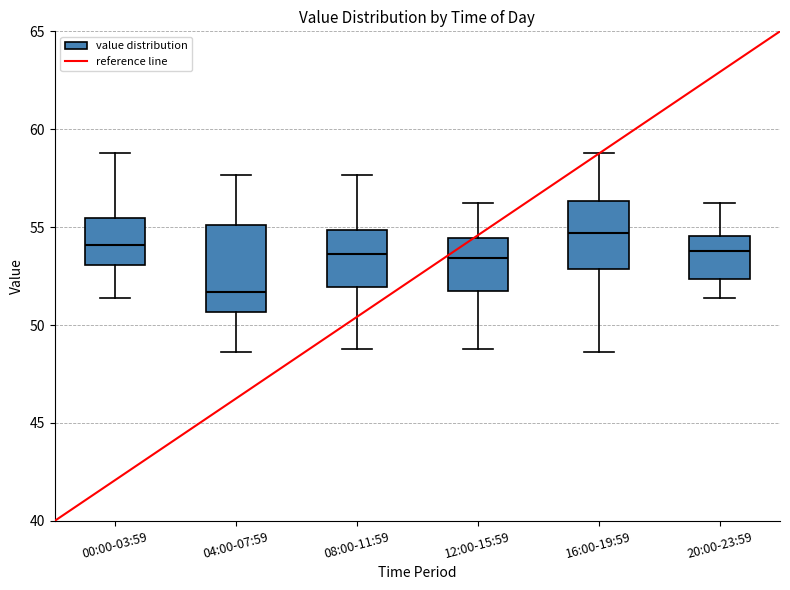

Reading left to right, transcribe this box plot: for each box, give where its median line is, the range the box spans, and where its two whiskers end, as read against the y-axis. The values are not printed on the chart, so give them approximately, as read against the axis.

00:00-03:59: median 54.0, box 53.0 to 55.5, whiskers 51.5 to 59.0
04:00-07:59: median 51.5, box 50.5 to 55.0, whiskers 48.5 to 57.5
08:00-11:59: median 53.5, box 52.0 to 55.0, whiskers 49.0 to 57.5
12:00-15:59: median 53.5, box 51.5 to 54.5, whiskers 49.0 to 56.0
16:00-19:59: median 54.5, box 53.0 to 56.5, whiskers 48.5 to 59.0
20:00-23:59: median 54.0, box 52.5 to 54.5, whiskers 51.5 to 56.0